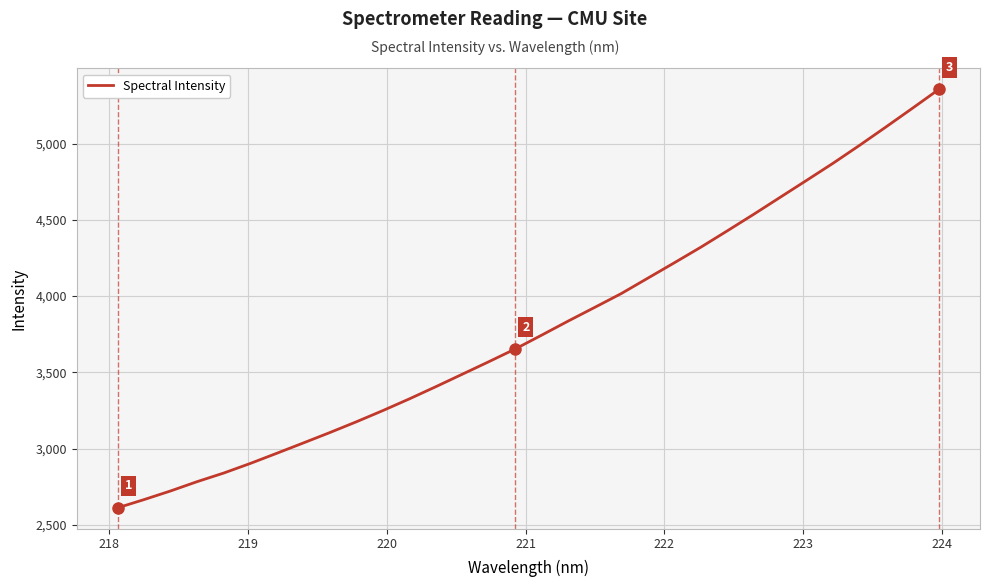

What is the minimum value shown in the chart?

2612.8